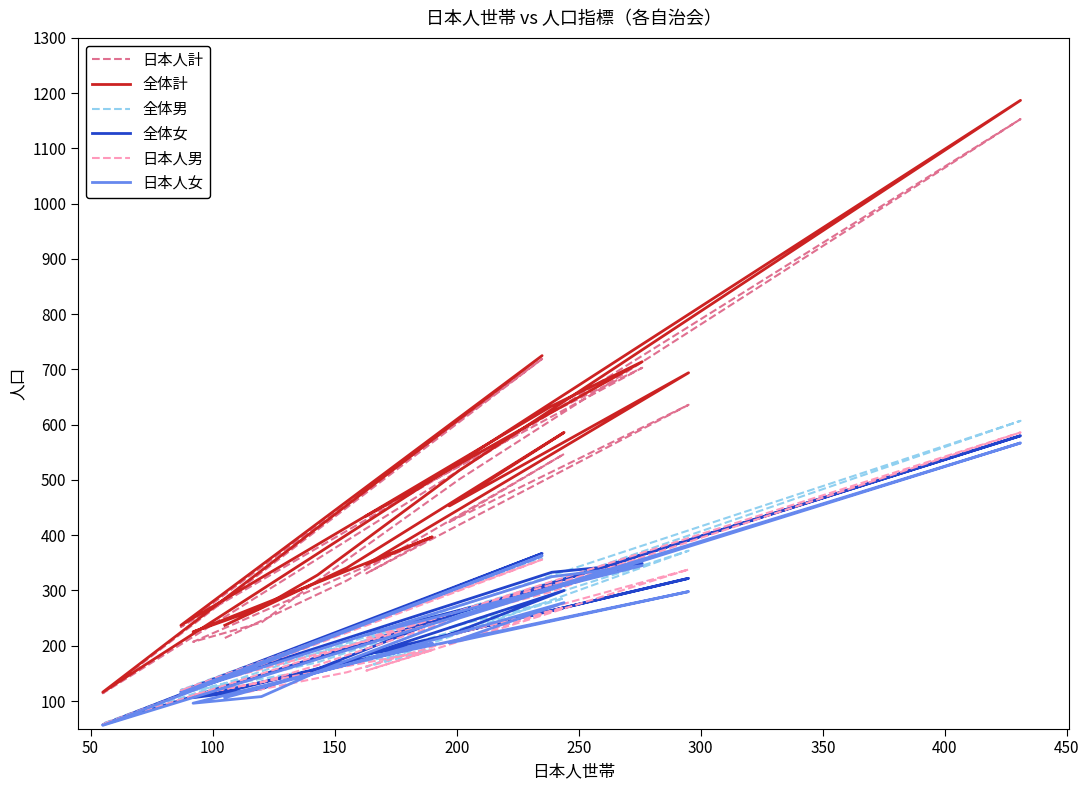

What are all the series names shown in the legend?

日本人計, 全体計, 全体男, 全体女, 日本人男, 日本人女